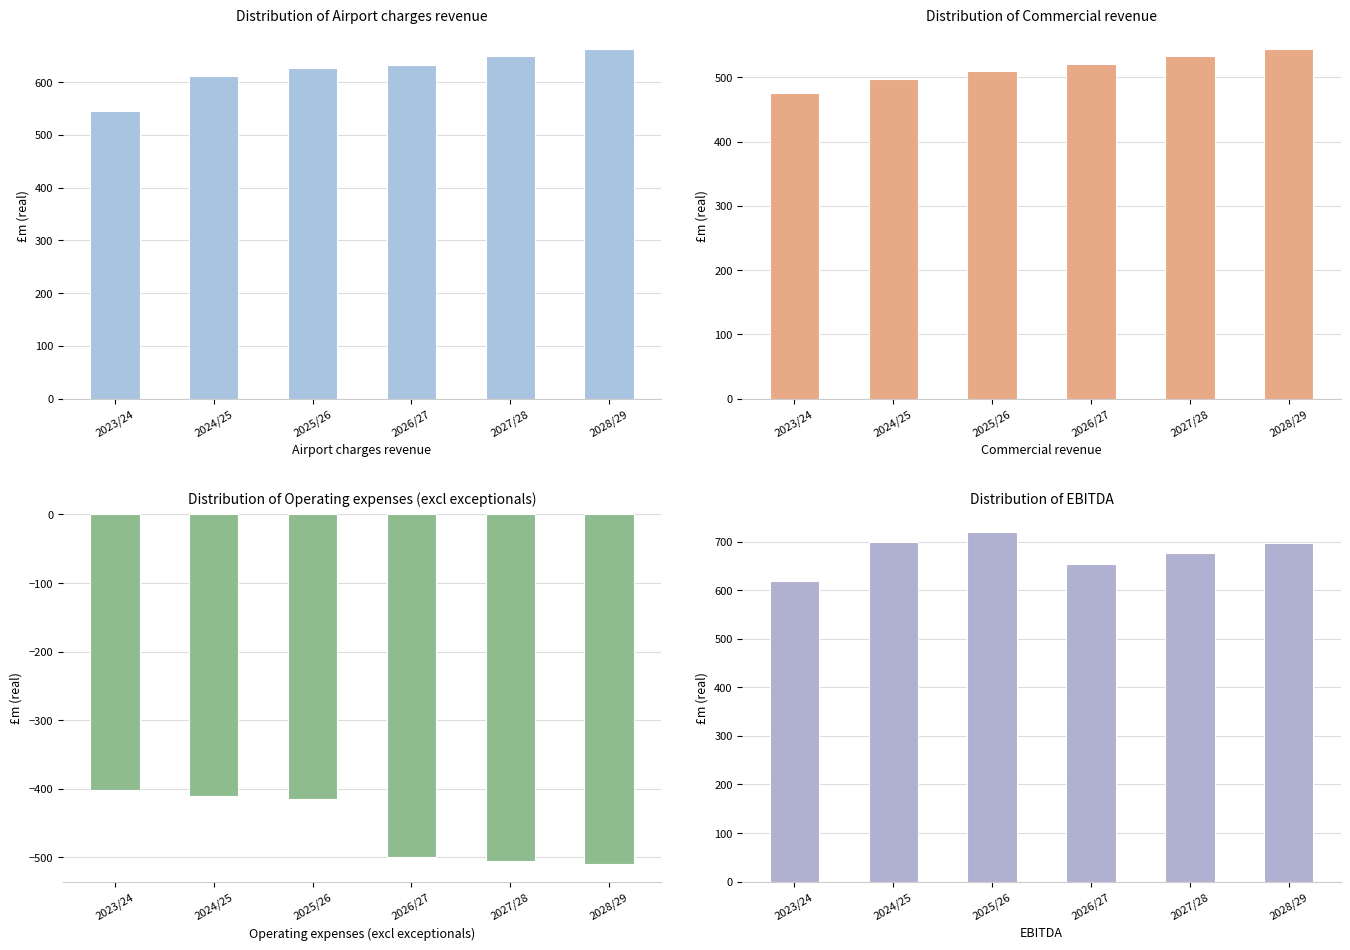

What is the average value of the Commercial revenue series?

513.6